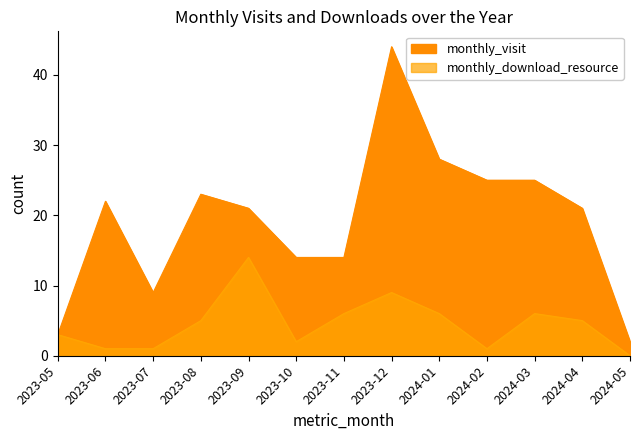

What is the approximate value of monthly_download_resource at 2023-08?

5